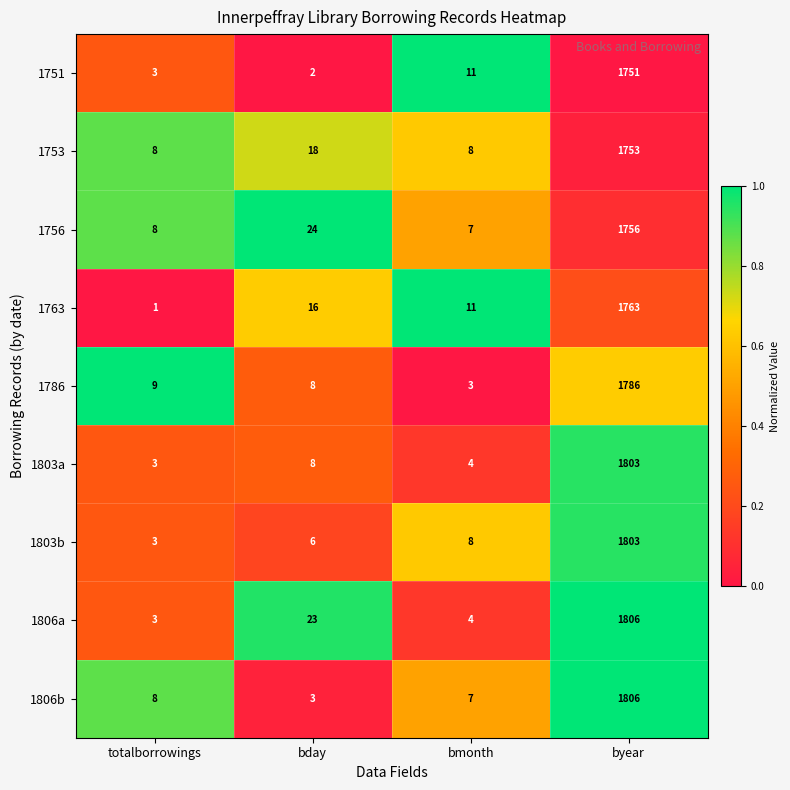

What is the sum of the 1763 values at totalborrowings and bday?

17